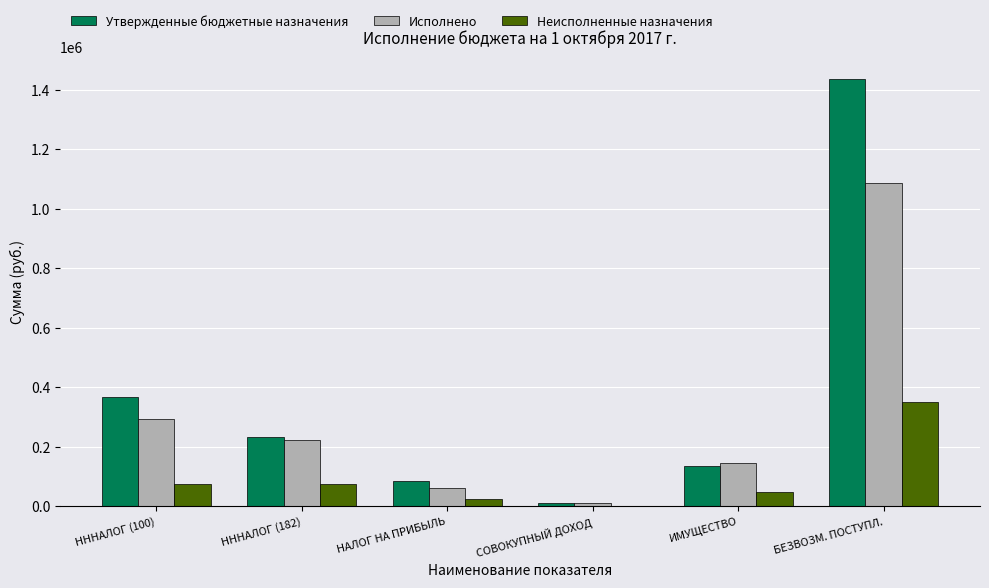

Which series changed the most between НАЛОГ НА ПРИБЫЛЬ and БЕЗВОЗМ. ПОСТУПЛ.?

Утвержденные бюджетные назначения